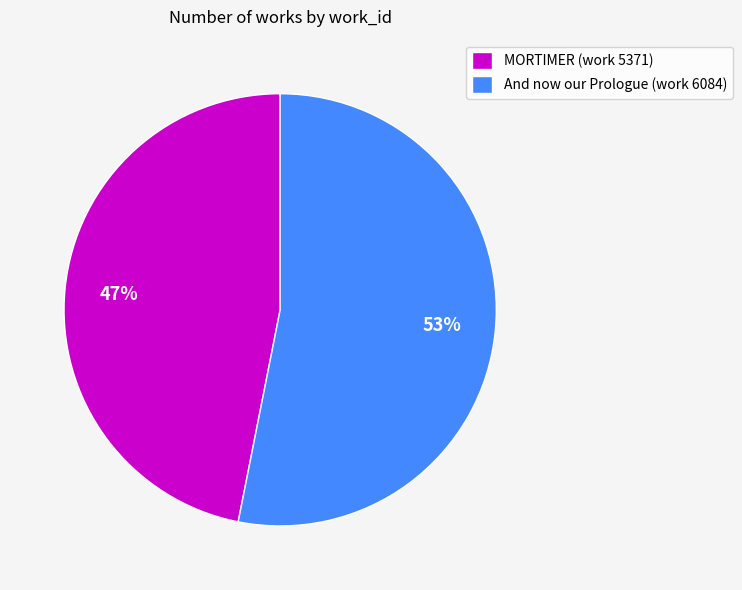

What is the ratio of the value at MORTIMER (work 5371) to the value at And now our Prologue (work 6084)?

0.9